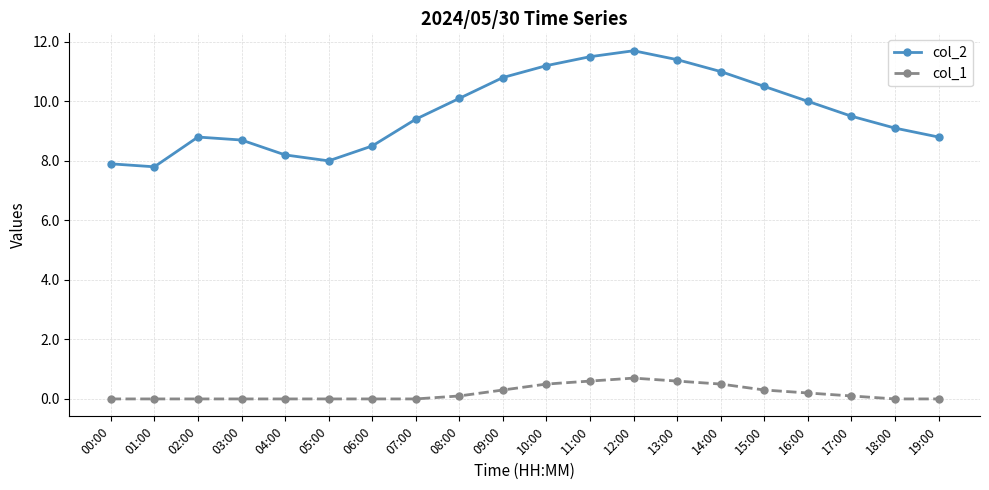

Rank the series by their maximum value, from lowest to highest.

col_1, col_2